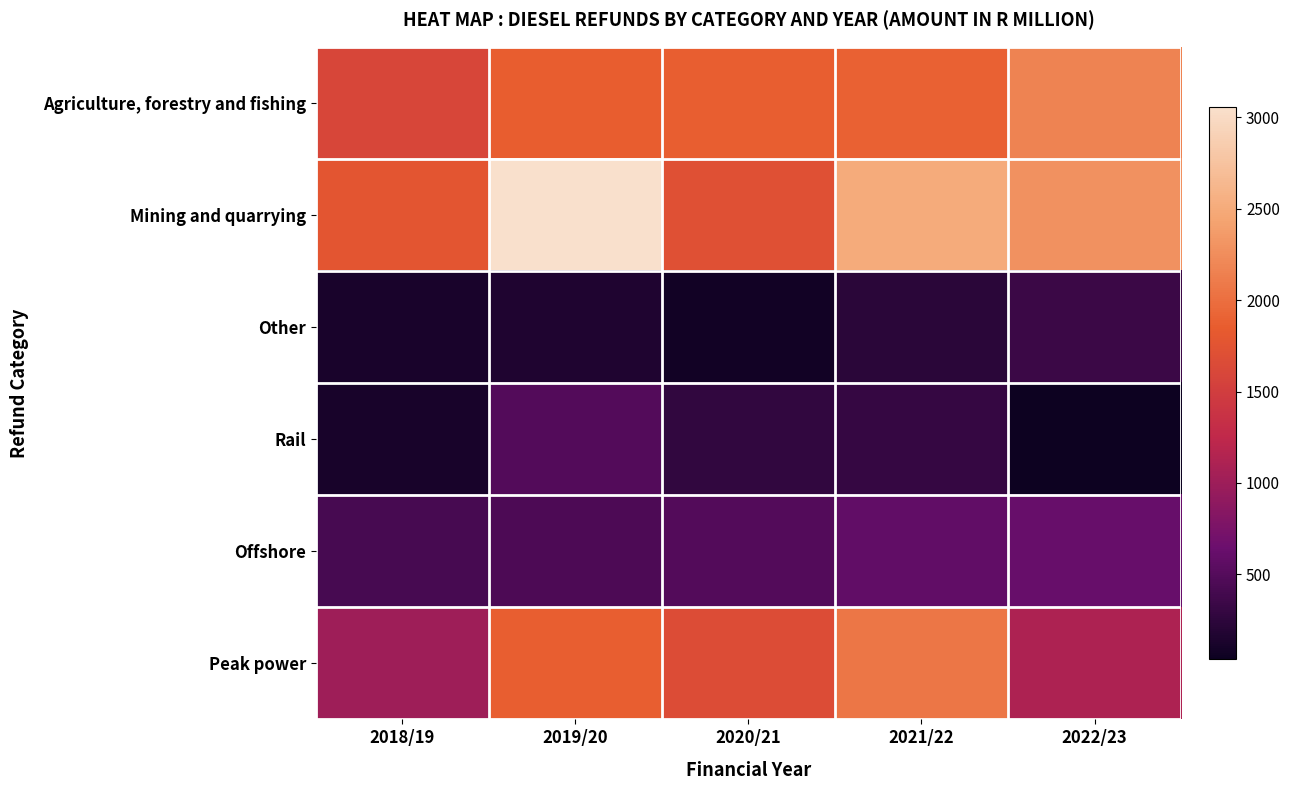

Which label corresponds to the largest value in the chart?

2019/20